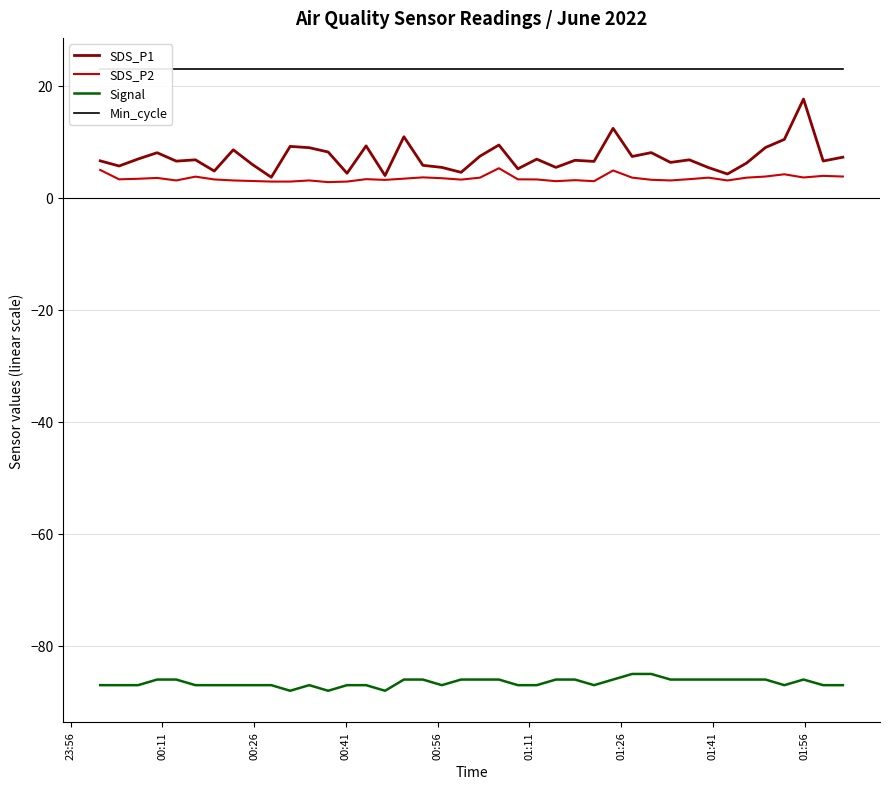

True or false: SDS_P2 and Signal intersect in this chart.

False